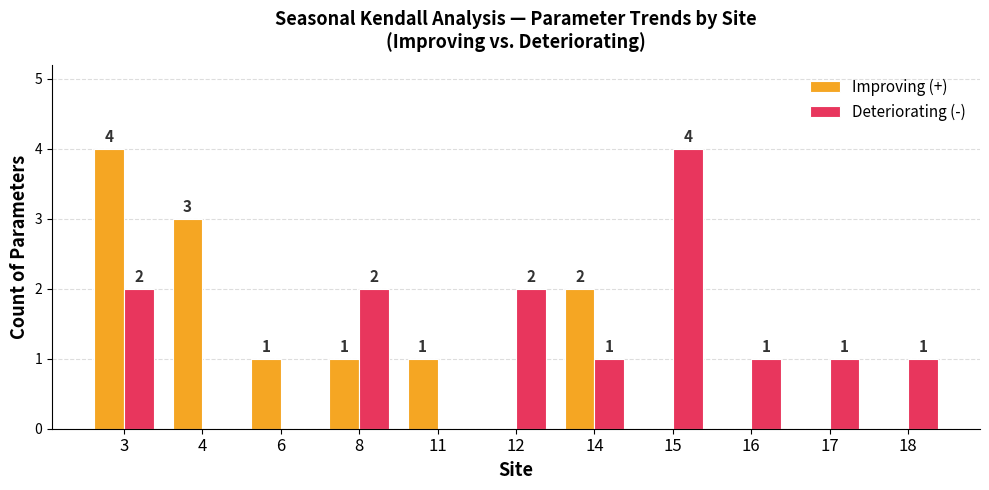

Reading left to right, what are all the values shown in this chart?

Improving (+): 4	3	1	1	1	0	2	0	0	0	0
Deteriorating (-): 2	0	0	2	0	2	1	4	1	1	1